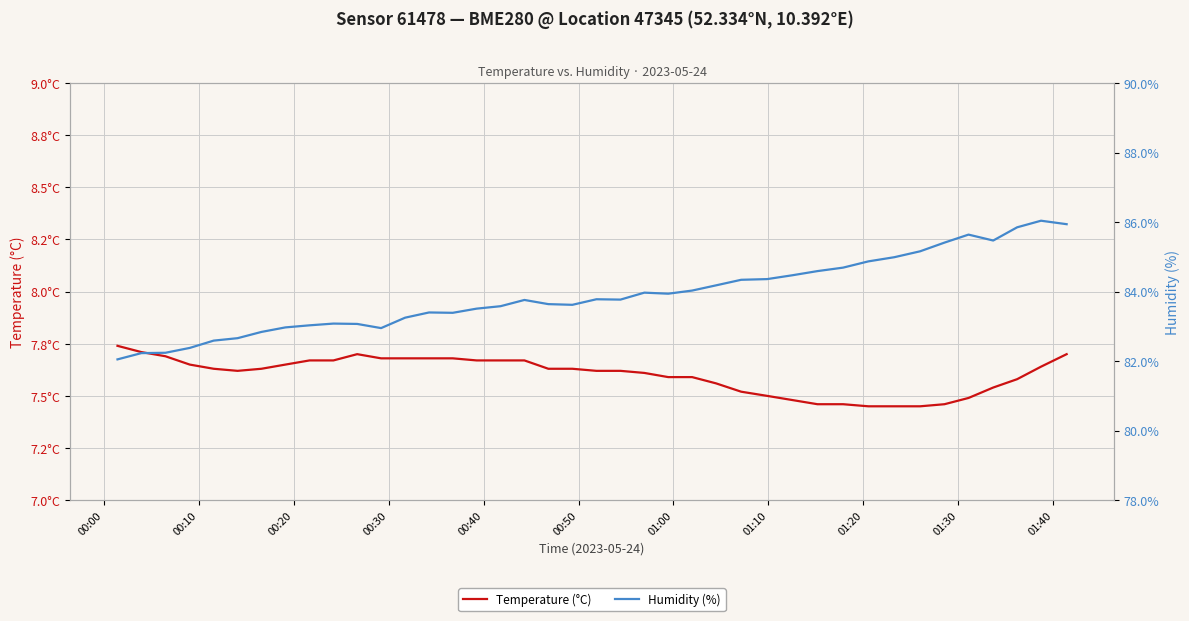

How many interior local valleys does the Temperature (°C) series have?

1